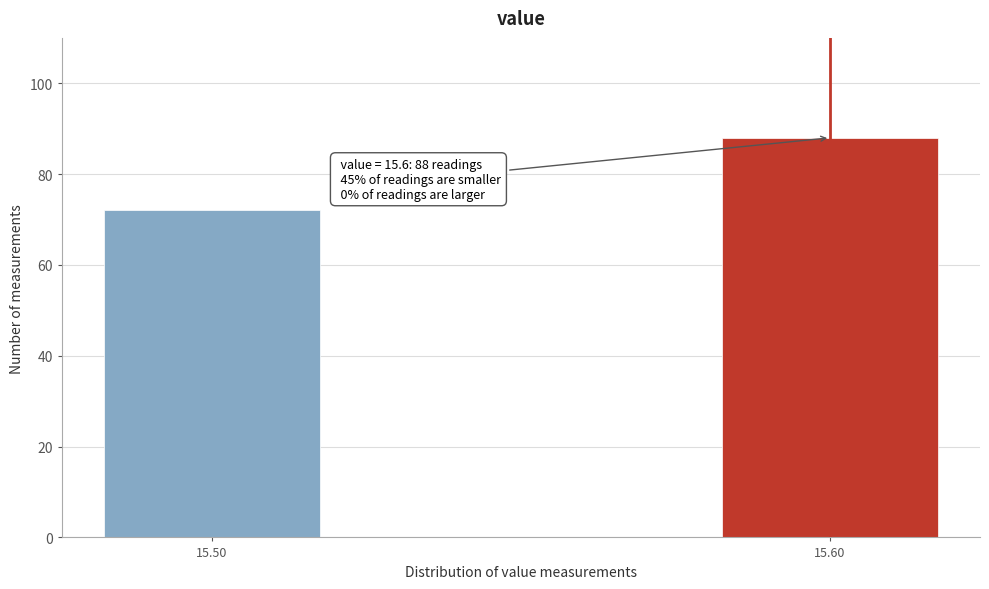

Reading right to left, what are all the values shown in this chart?

15.60=88	15.50=72